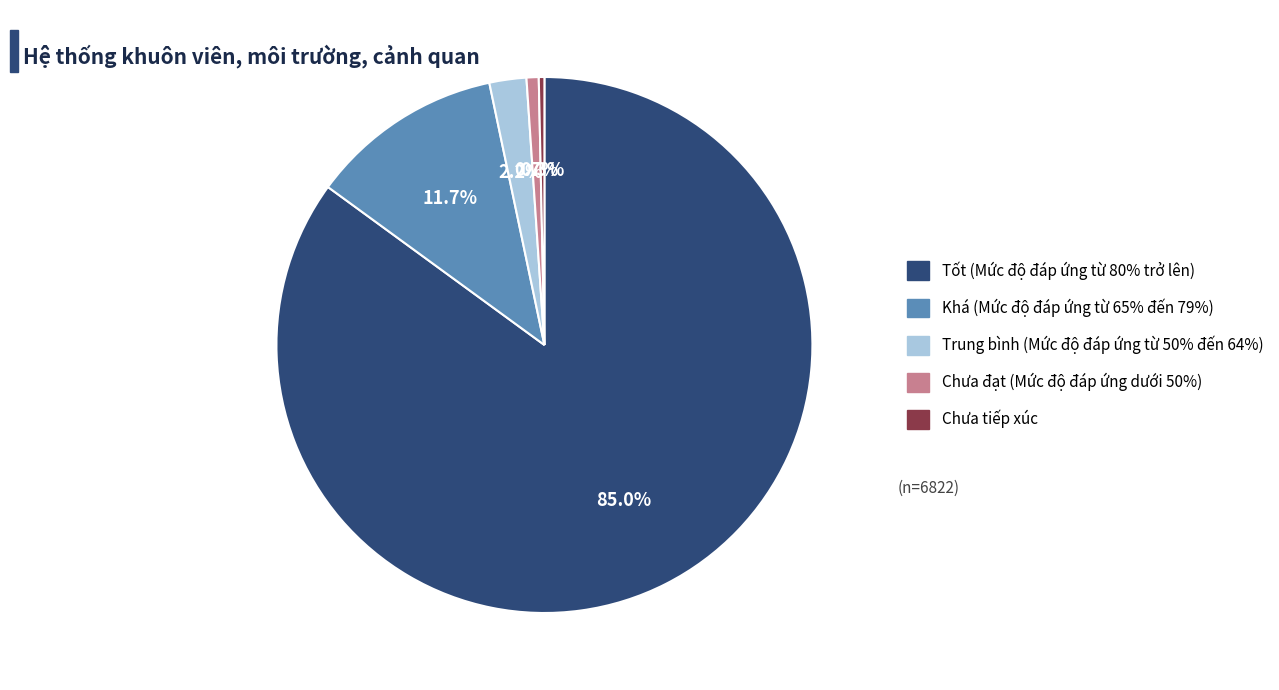

Does Tốt (Mức độ đáp ứng từ 80% trở lên) represent more than half of the total?

Yes